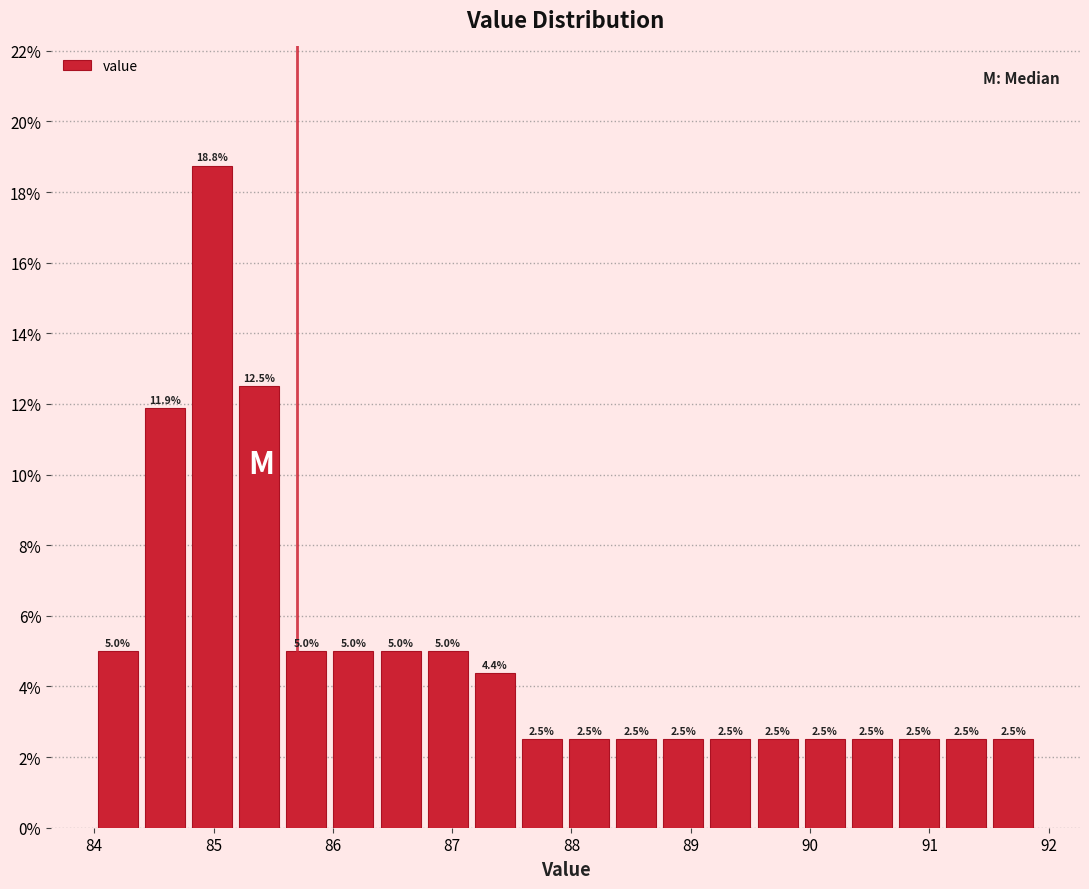

Around what value on the x-axis is the tallest bar? Give the approximate position of its centre, as read against the axis.

85.0